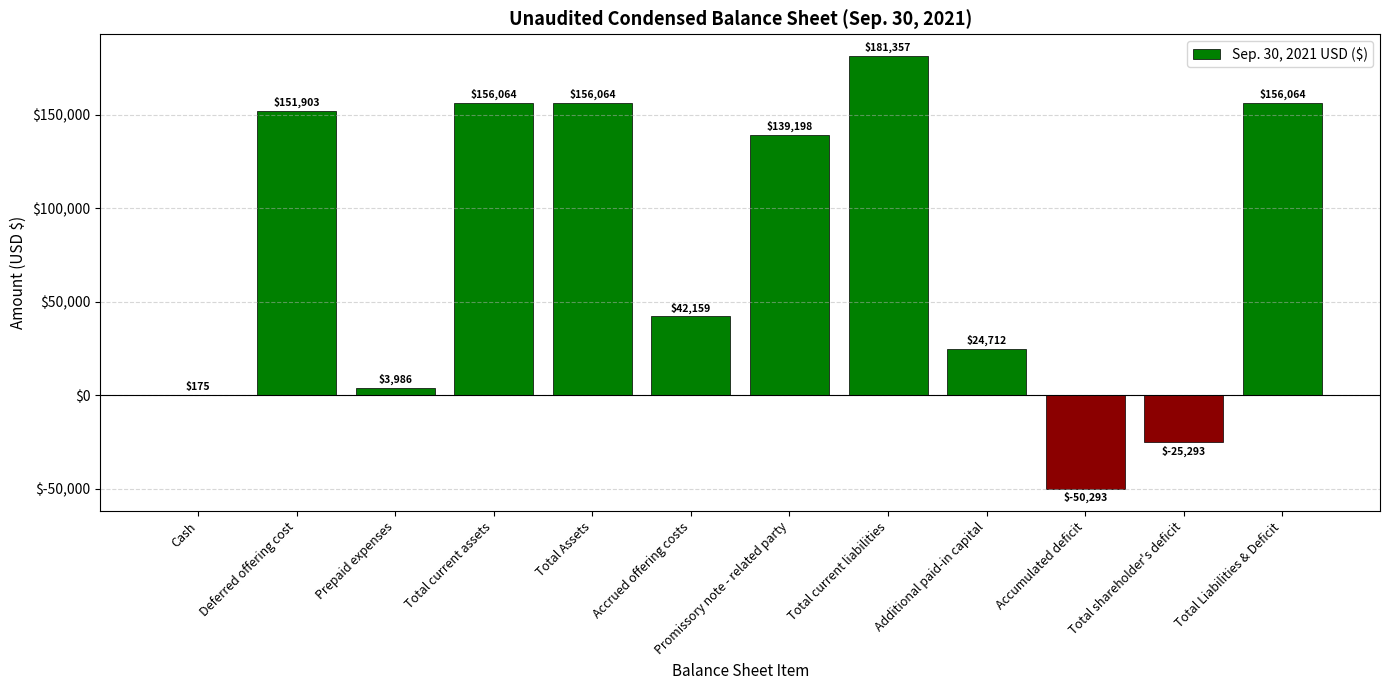

Where does the data first go above 139198?

Deferred offering cost